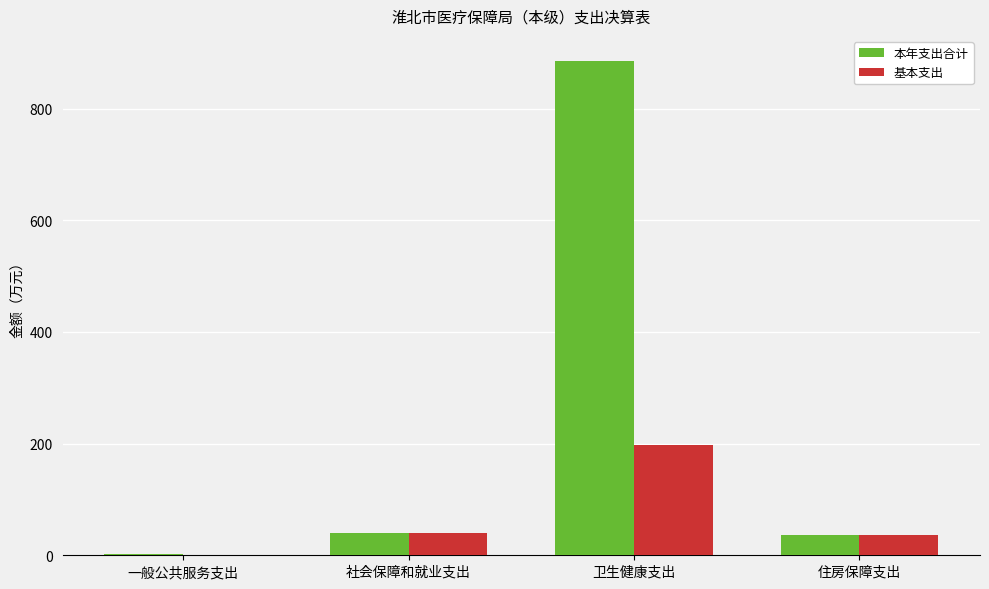

What is the sum of all 基本支出 values?

274.7